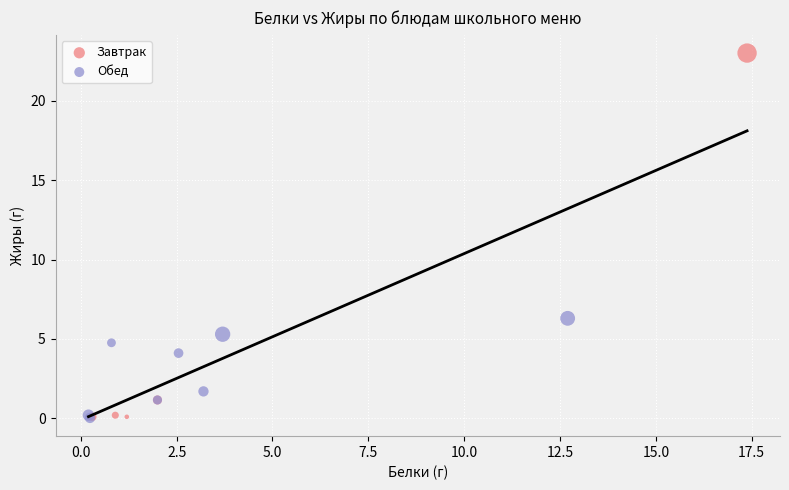

Which series reaches the maximum Y coordinate?

Завтрак